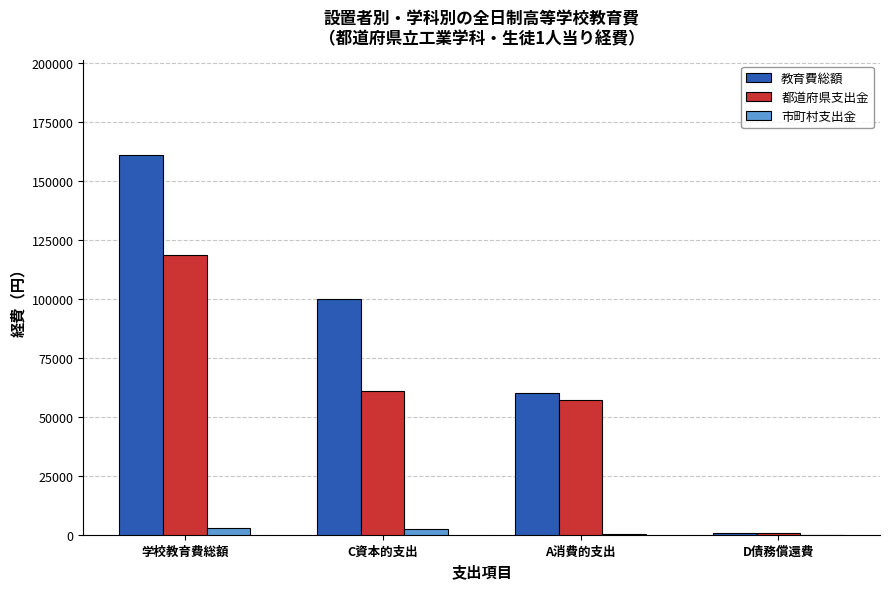

Which series has the largest total across all categories?

教育費総額